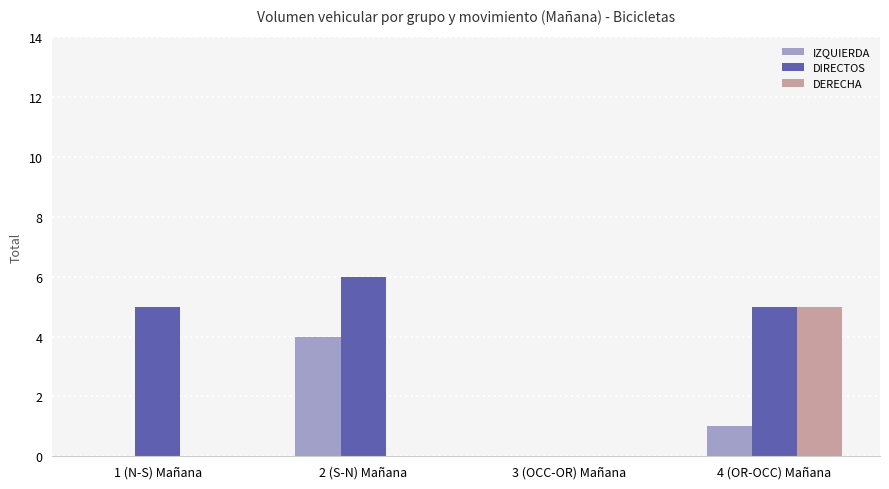

At which category is the sum across all series the highest?

4 (OR-OCC) Mañana